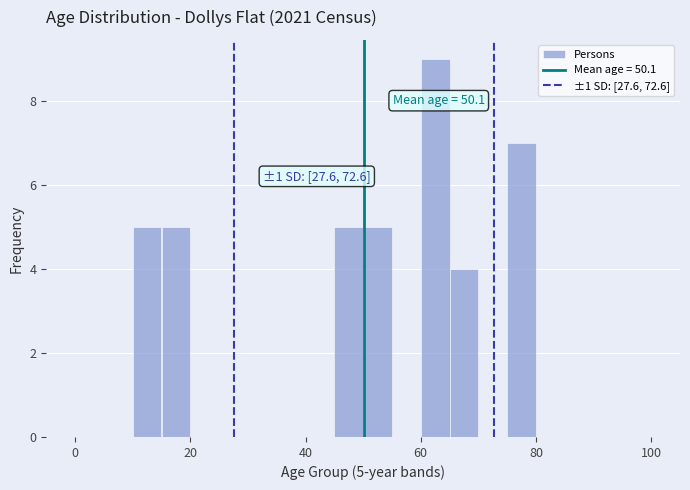

Read against the x-axis, roughly where is the centre of the tallest bar?

62